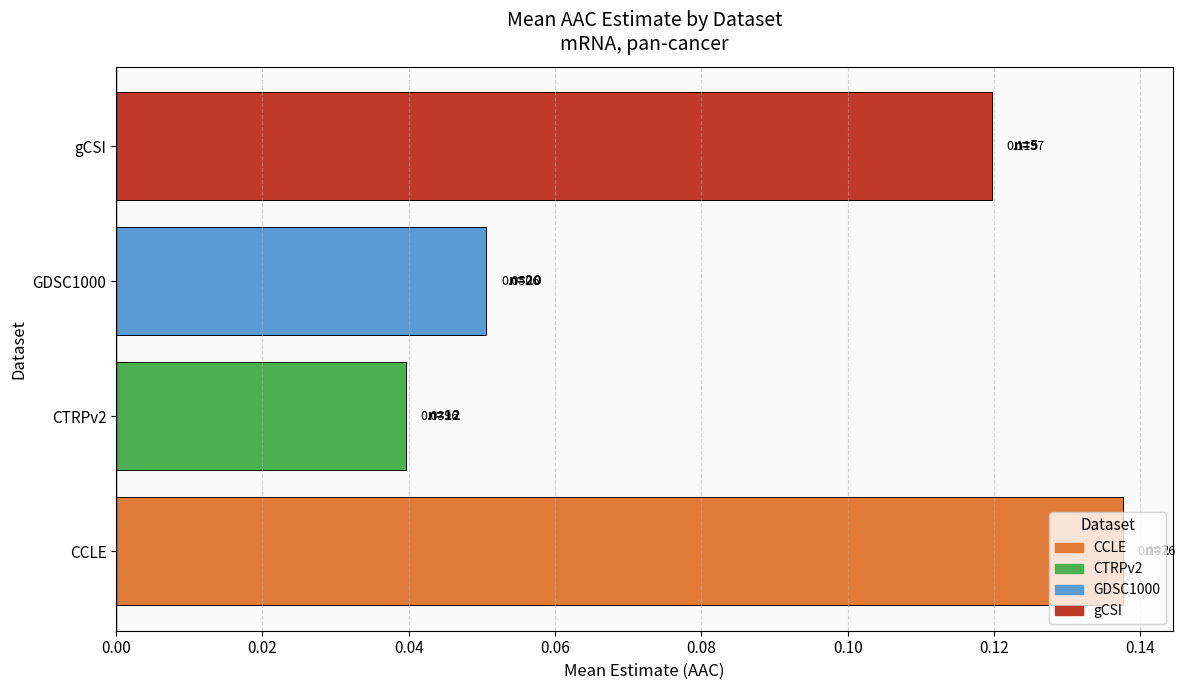

Between CTRPv2 and CCLE, which is larger?

CCLE